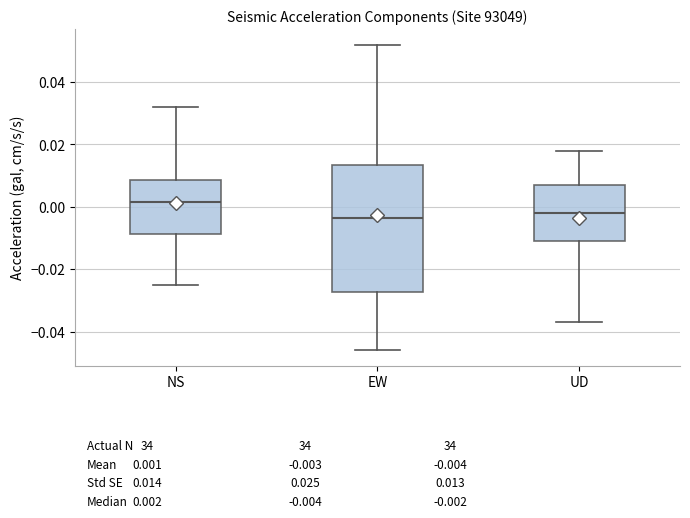

Which box's median line is the highest?

NS